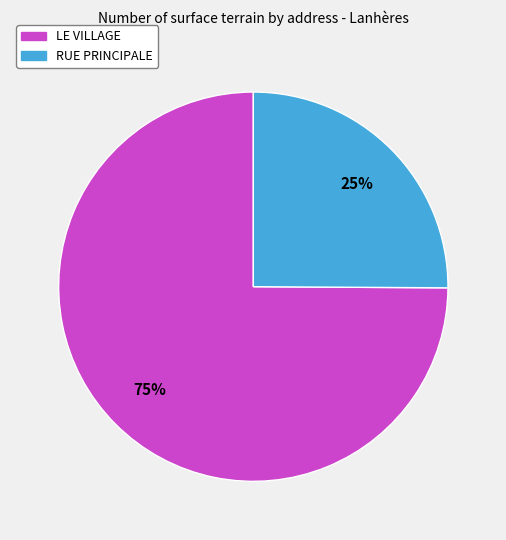

The RUE PRINCIPALE slice represents 20% of the pie. True or false?

False